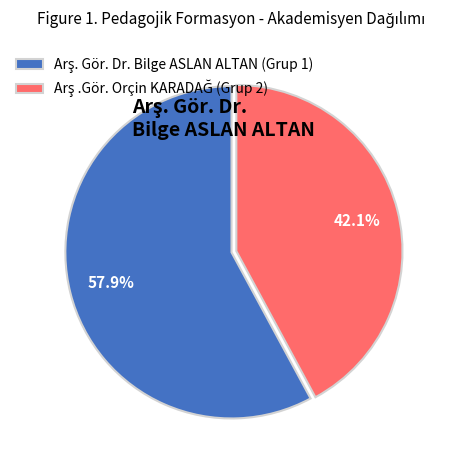

Is there a majority slice in this chart?

Yes